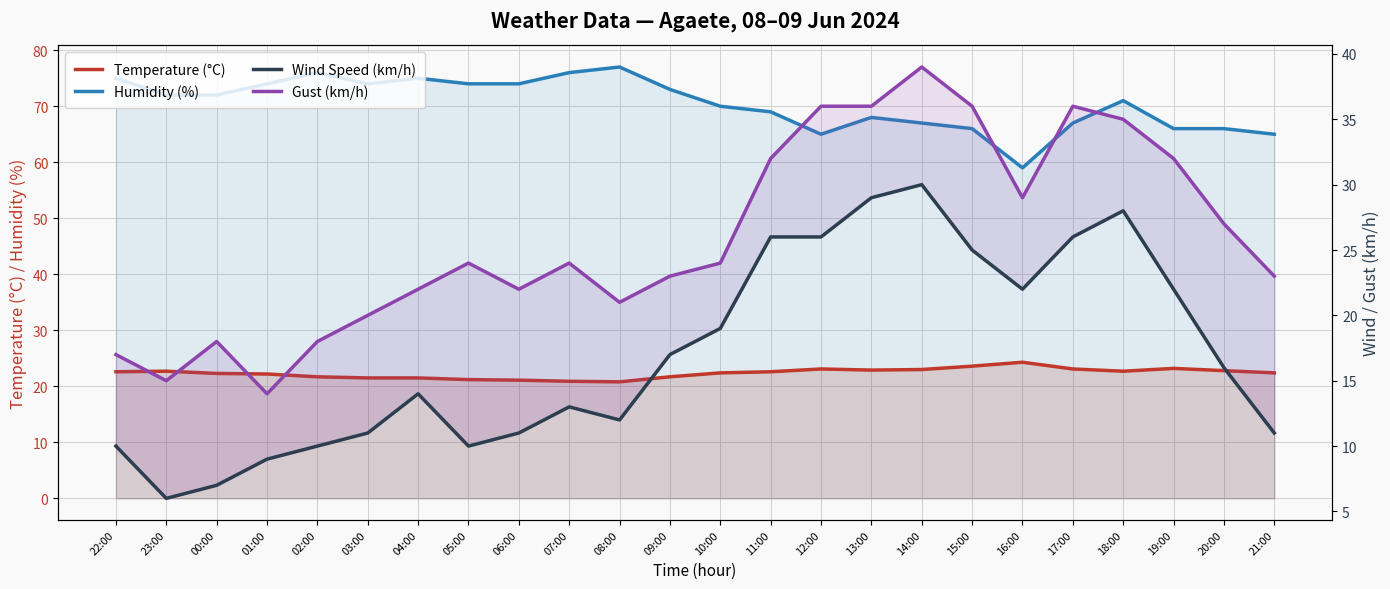

What is the difference between the highest and lowest values at 08:00?

65.0